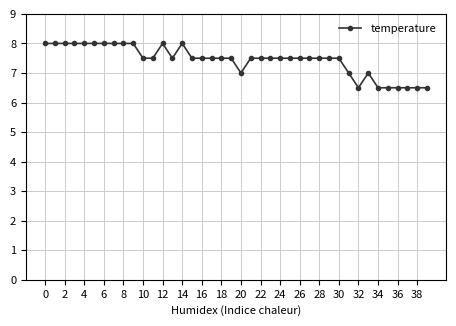

What is the greatest value displayed?

8.0